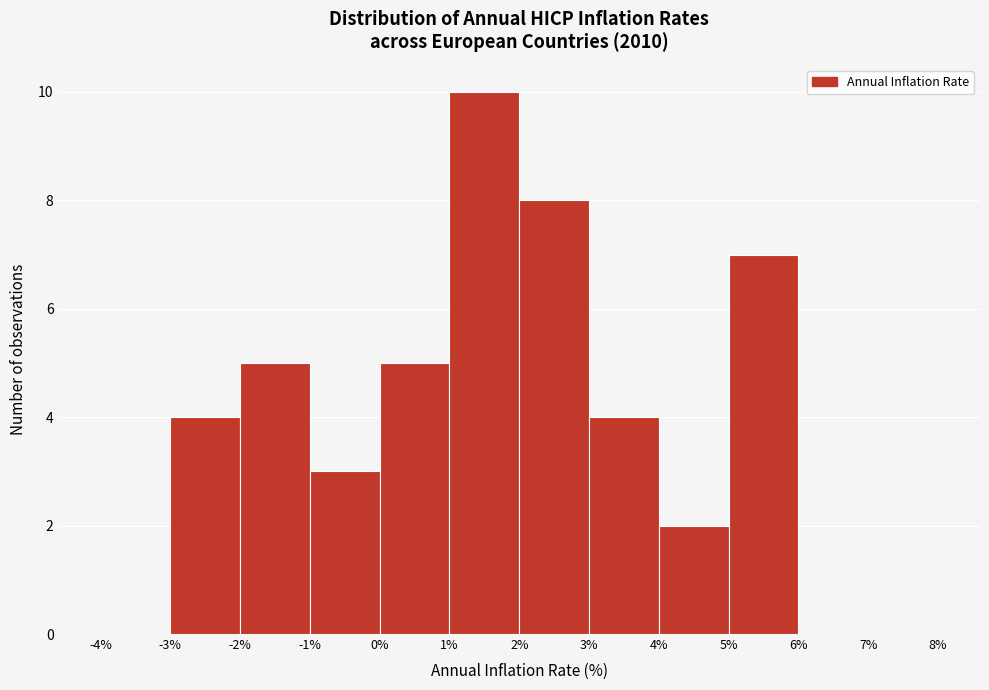

Reading left to right, transcribe this chart: for each bar, give the range it covers on the x-axis and its height. The values are not printed on the chart, so give them approximately, as read against the axis.

-4% to -3%: 0
-3% to -2%: 4
-2% to -1%: 5
-1% to 0%: 3
0% to 1%: 5
1% to 2%: 10
2% to 3%: 8
3% to 4%: 4
4% to 5%: 2
5% to 6%: 7
6% to 7%: 0
7% to 8%: 0